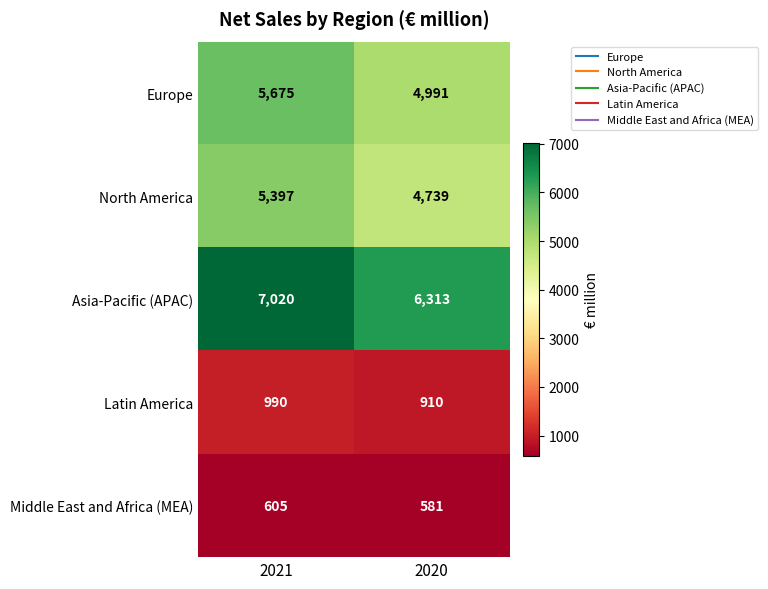

Between 2021 and 2020, which series saw the biggest shift?

Asia-Pacific (APAC)